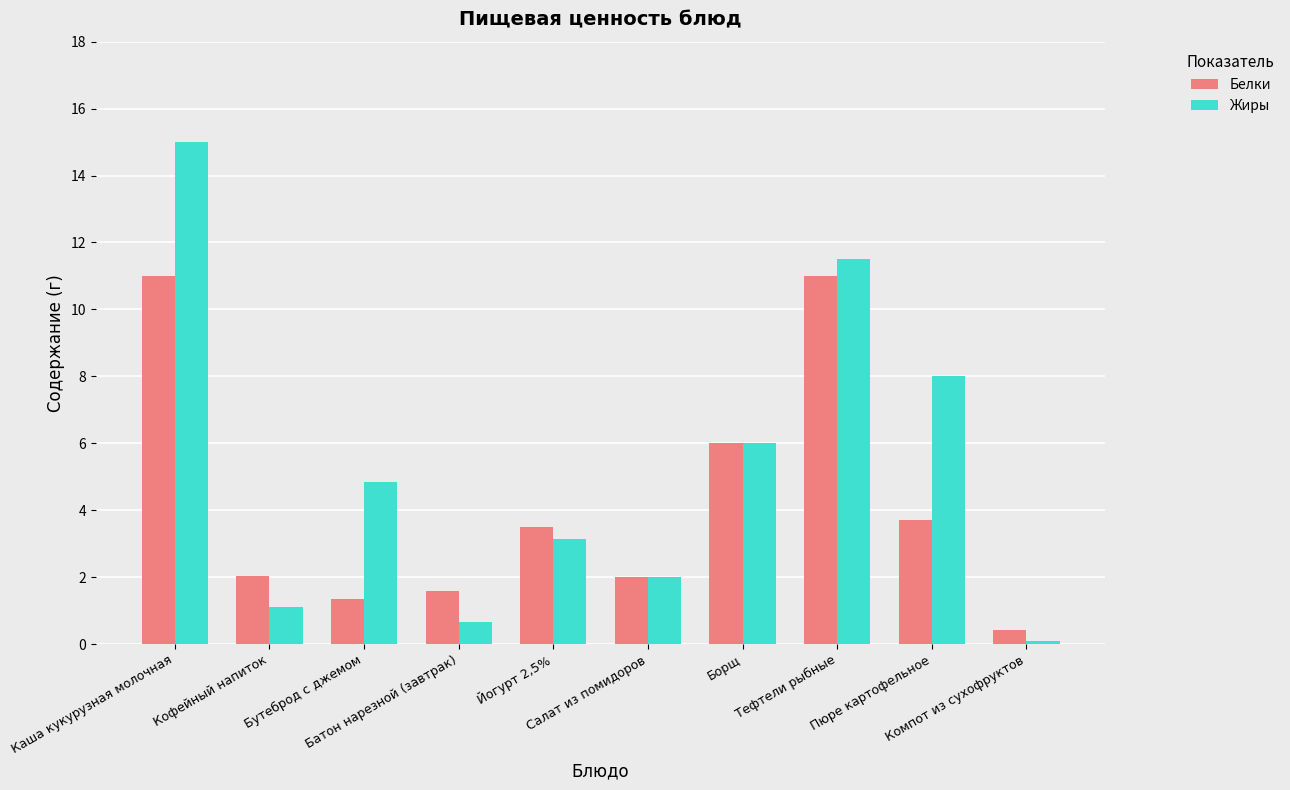

Read the Жиры value at Батон нарезной (завтрак).

0.7